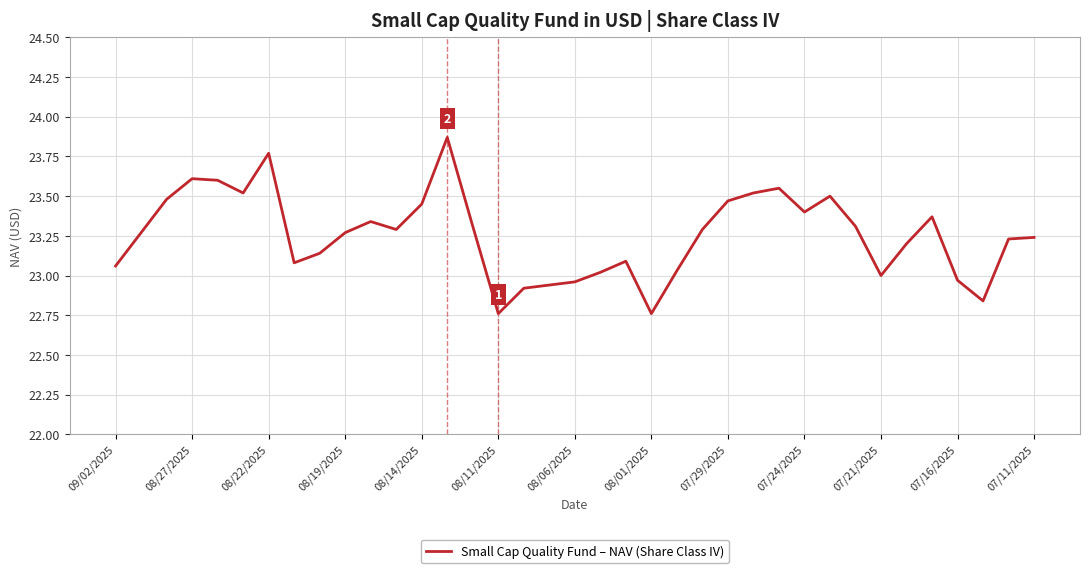

What is the difference between the maximum and minimum values?

1.1